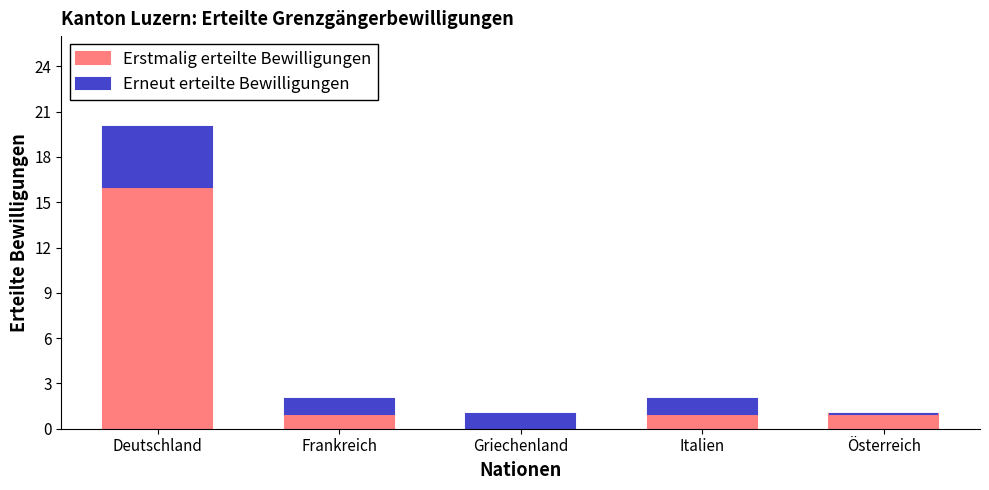

The Erstmalig erteilte Bewilligungen series shows 0 at Österreich. True or false?

False